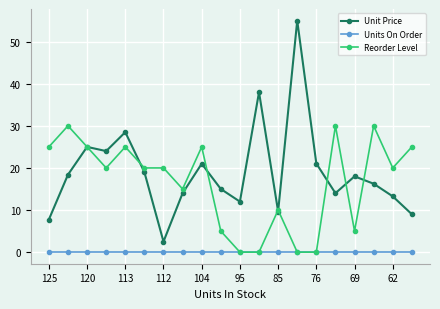

Which series has the widest spread of values?

Unit Price